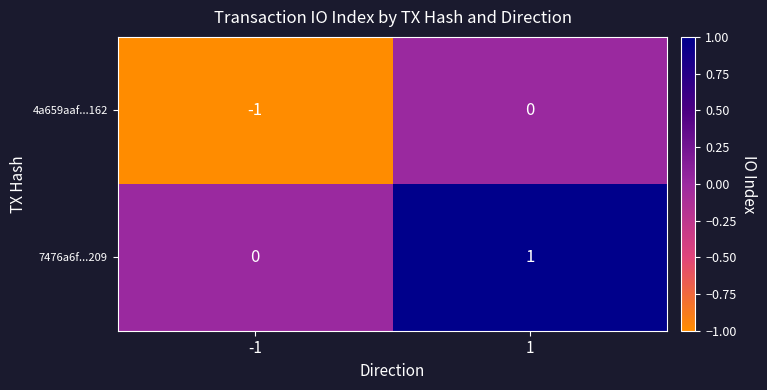

Which series has the largest total across all categories?

7476a6f...209